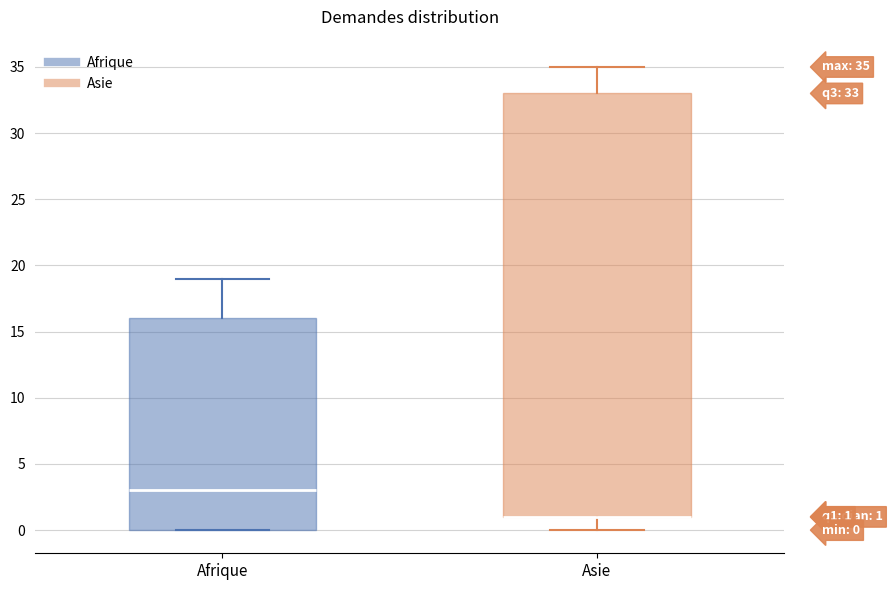

Comparing the boxes themselves (not the whiskers), which one is the tallest?

Asie